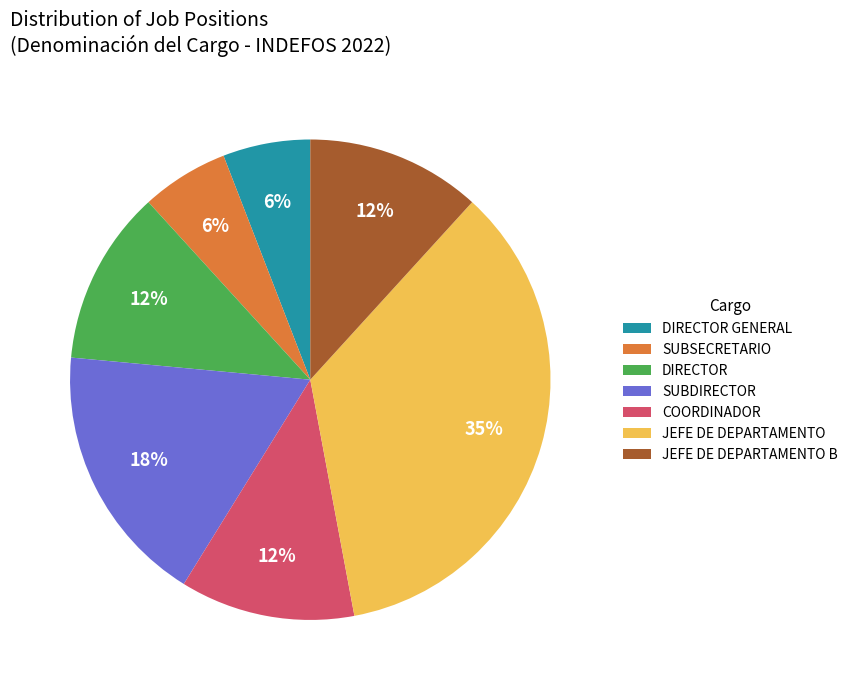

Count the number of slices in the pie.

7